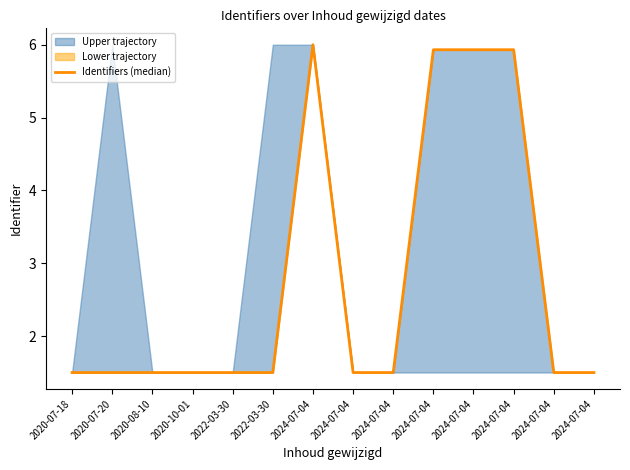

Where is the first local maximum?

2024-07-04